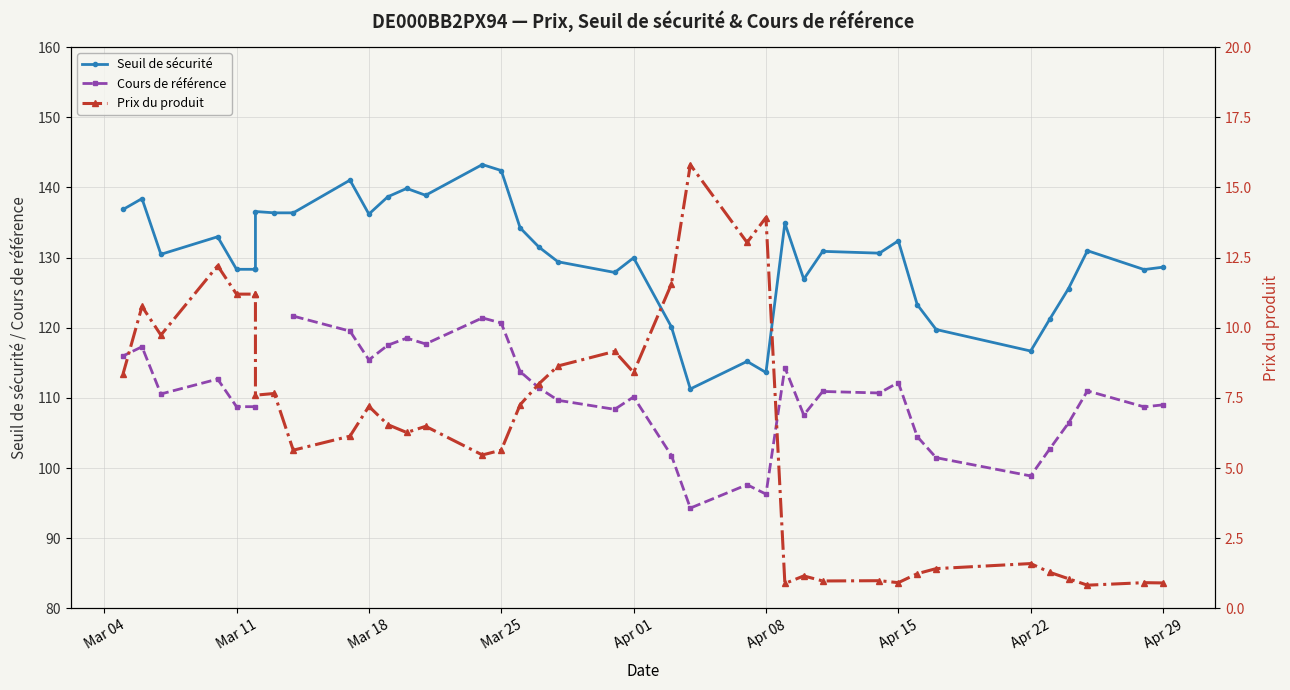

True or false: Seuil de sécurité and Prix du produit intersect in this chart.

False